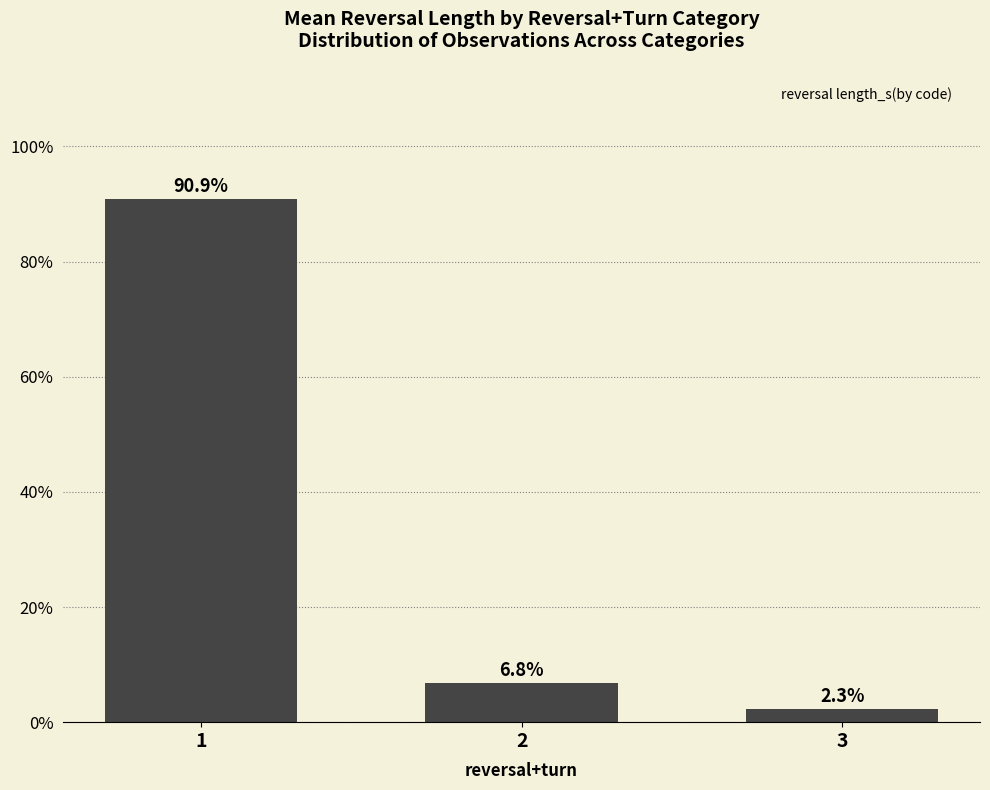

Reading left to right, list all the values displayed in this chart.

90.9	6.8	2.3